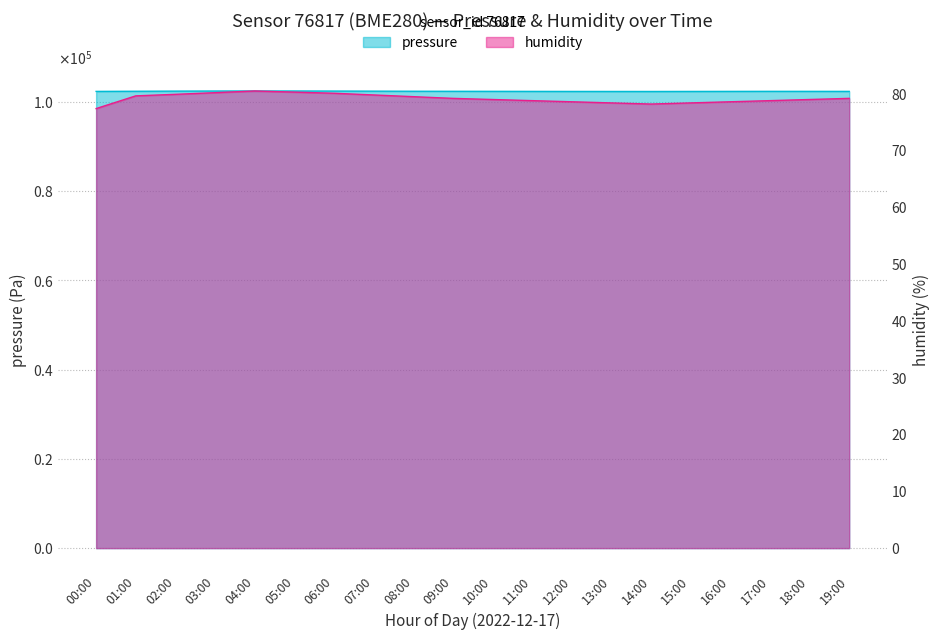

What is the difference between the maximum and minimum values in the pressure series?

110.0